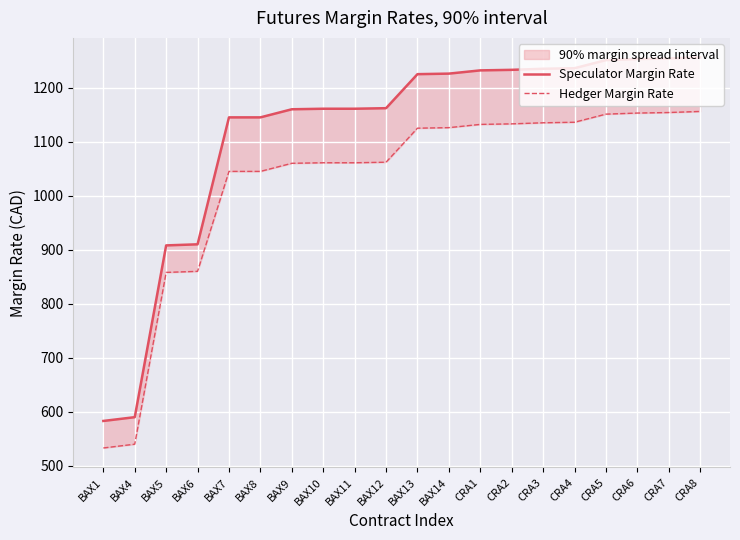

True or false: Speculator Margin Rate and Hedger Margin Rate cross at least once.

False